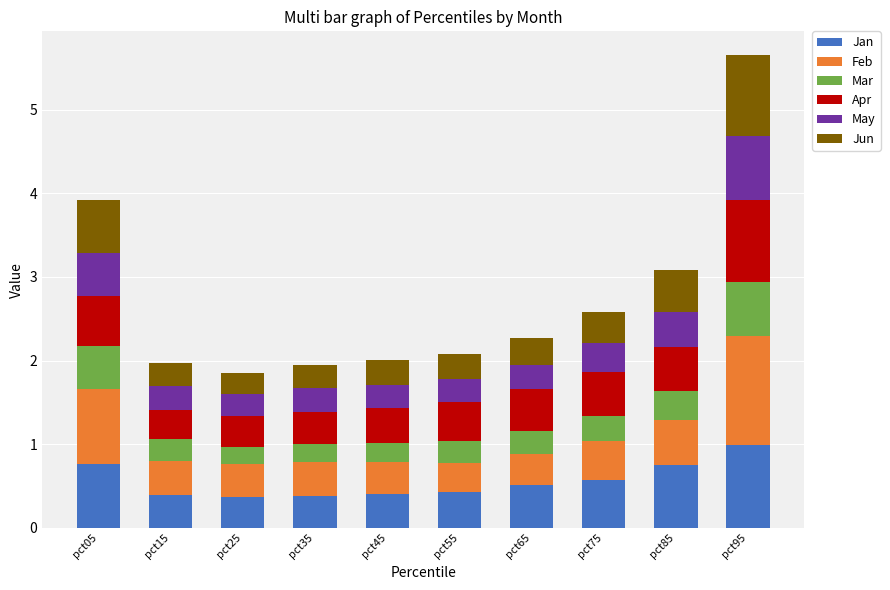

The value of Jan at pct65 is 0.5. True or false?

True